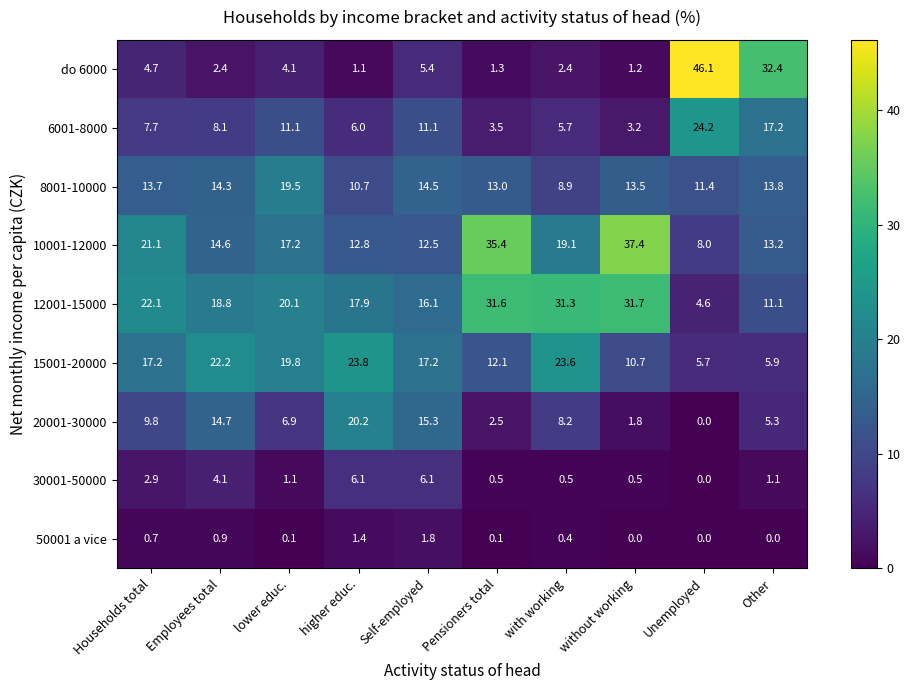

At which label does 10001-12000 first exceed 17?

Households total